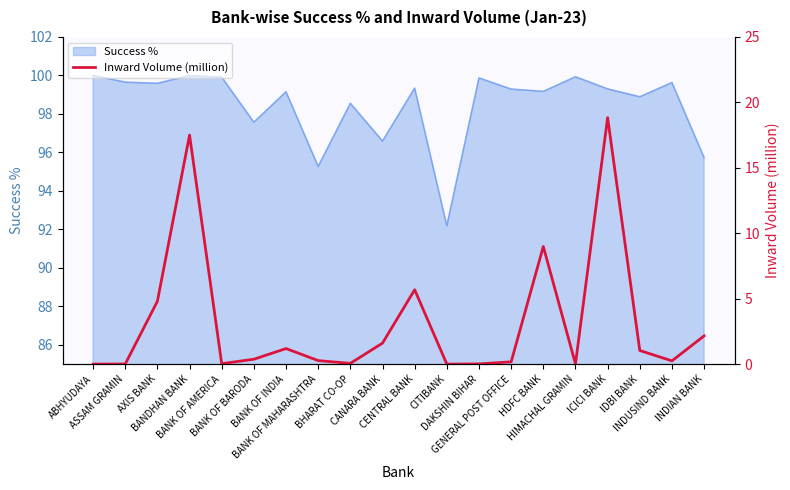

List the labels in order of value, largest first.

ICICI BANK, BANDHAN BANK, HDFC BANK, CENTRAL BANK, AXIS BANK, INDIAN BANK, CANARA BANK, BANK OF INDIA, IDBI BANK, BANK OF BARODA, BANK OF MAHARASHTRA, INDUSIND BANK, GENERAL POST OFFICE, BHARAT CO-OP, BANK OF AMERICA, DAKSHIN BIHAR, HIMACHAL GRAMIN, ASSAM GRAMIN, ABHYUDAYA, CITIBANK